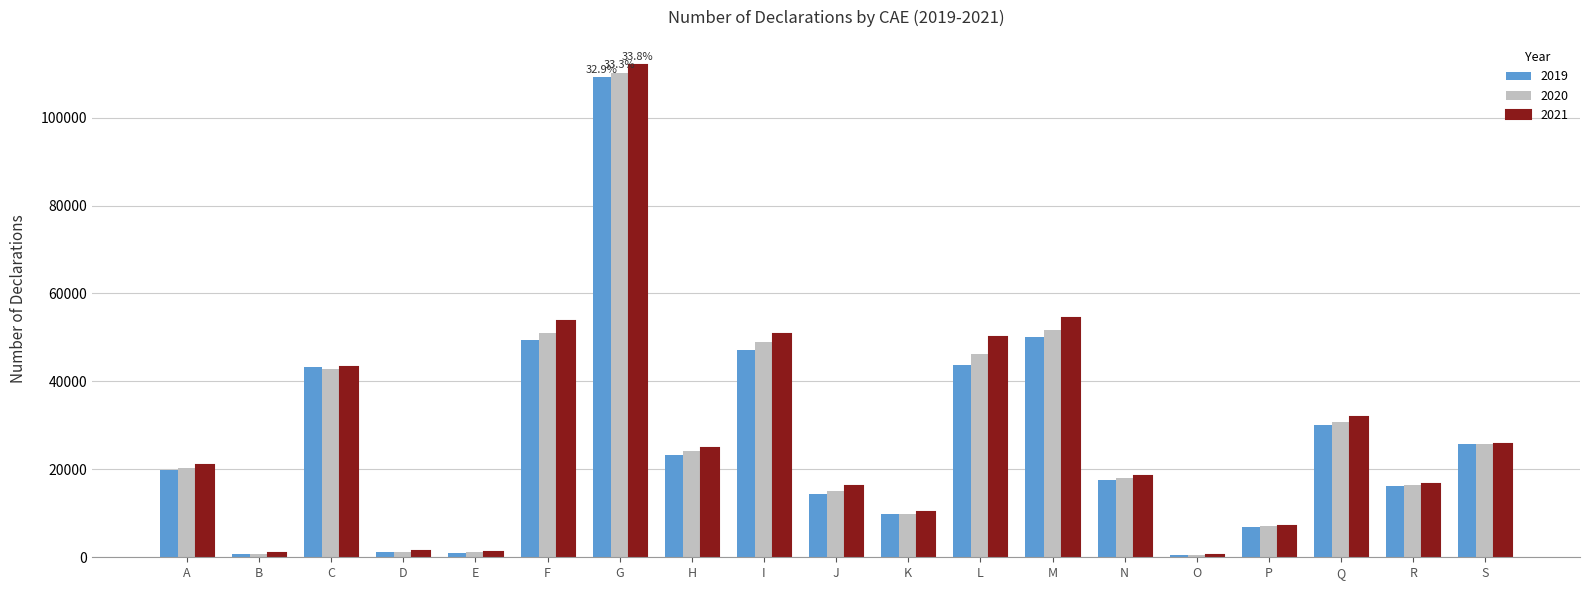

What is the maximum value shown in the chart?

112074